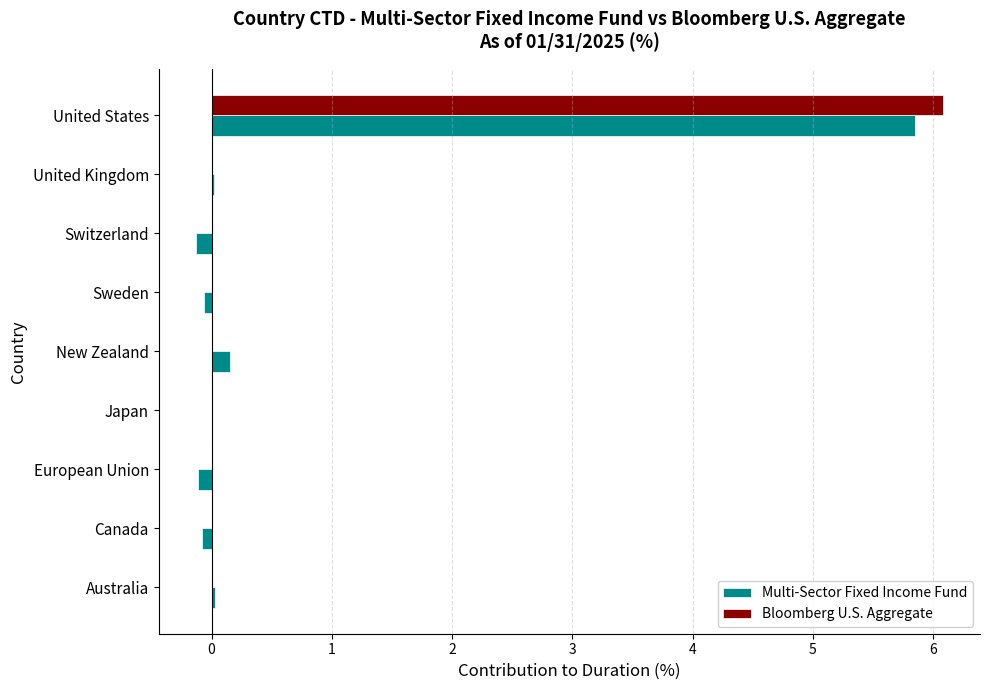

At which category is the sum across all series the highest?

United States